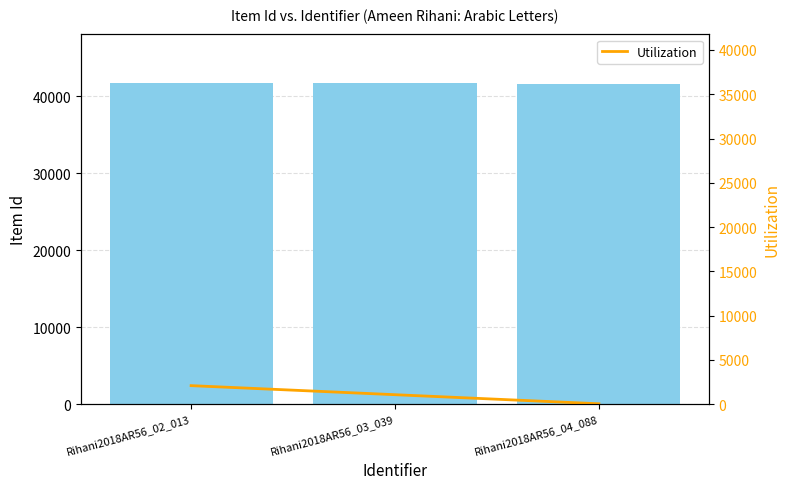

Reading left to right, what are all the values shown in this chart?

Item Id: Rihani2018AR56_02_013=41754.0	Rihani2018AR56_03_039=41717.0	Rihani2018AR56_04_088=41531.0
Utilization: Rihani2018AR56_02_013=2087.7	Rihani2018AR56_03_039=1064.7	Rihani2018AR56_04_088=41.8